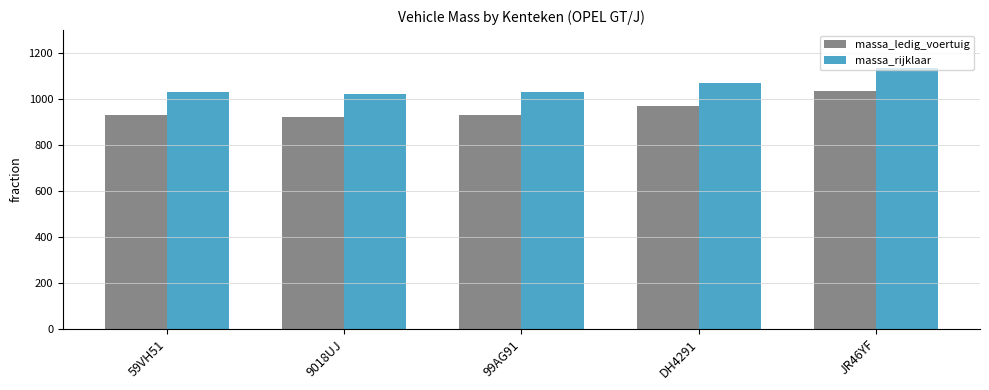

Which series has the largest total across all categories?

massa_rijklaar